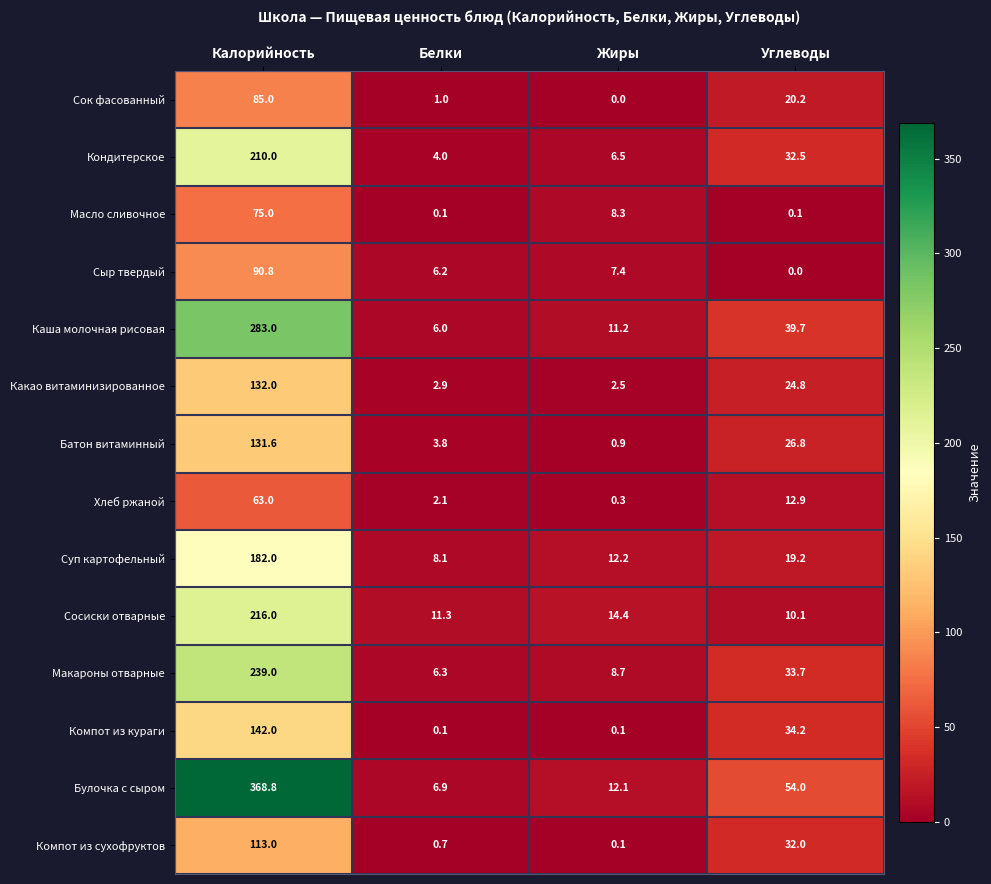

Which label corresponds to the largest value in the chart?

Калорийность